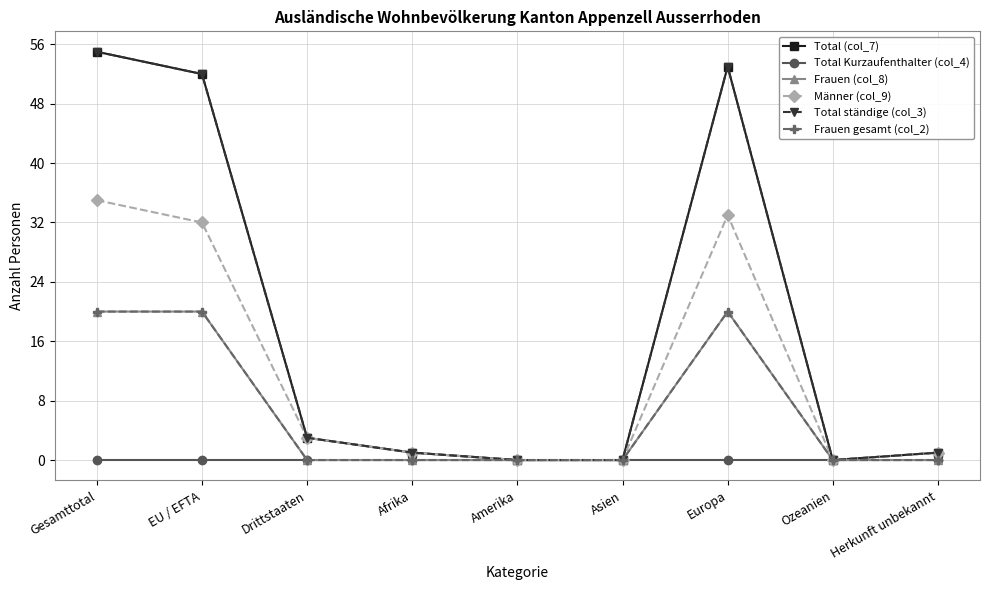

Which category has the lowest value in the Total (col_7) series?

Amerika